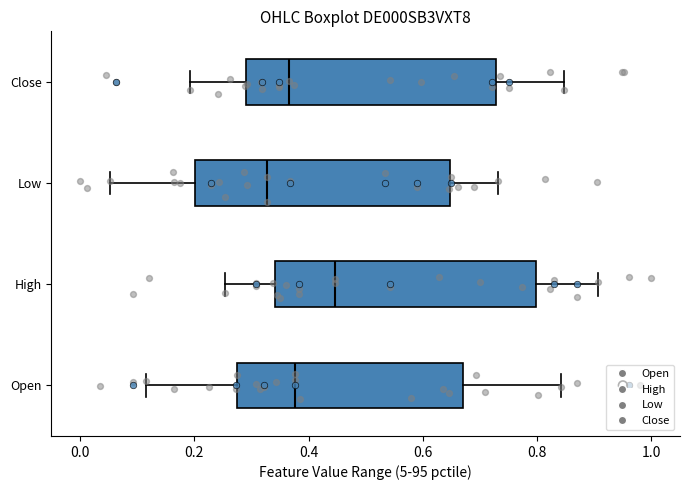

Which box has the furthest to the left median line?

Low